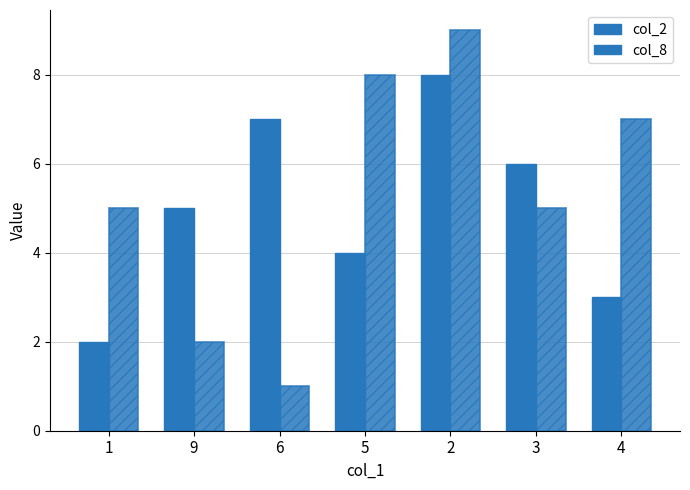

True or false: col_2 has a value of 13 at 2.

False